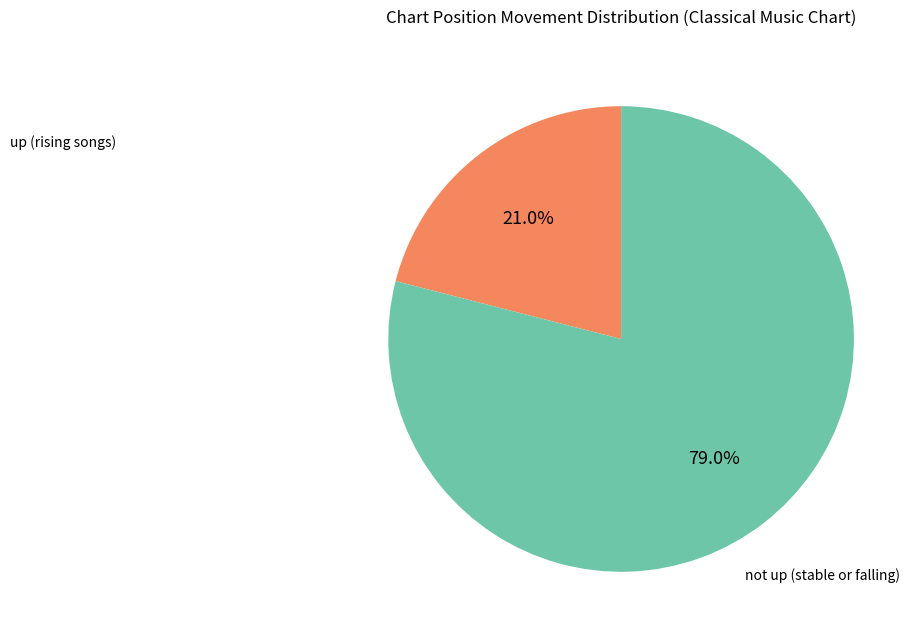

Between up (rising songs) and not up (stable or falling), which is larger?

not up (stable or falling)